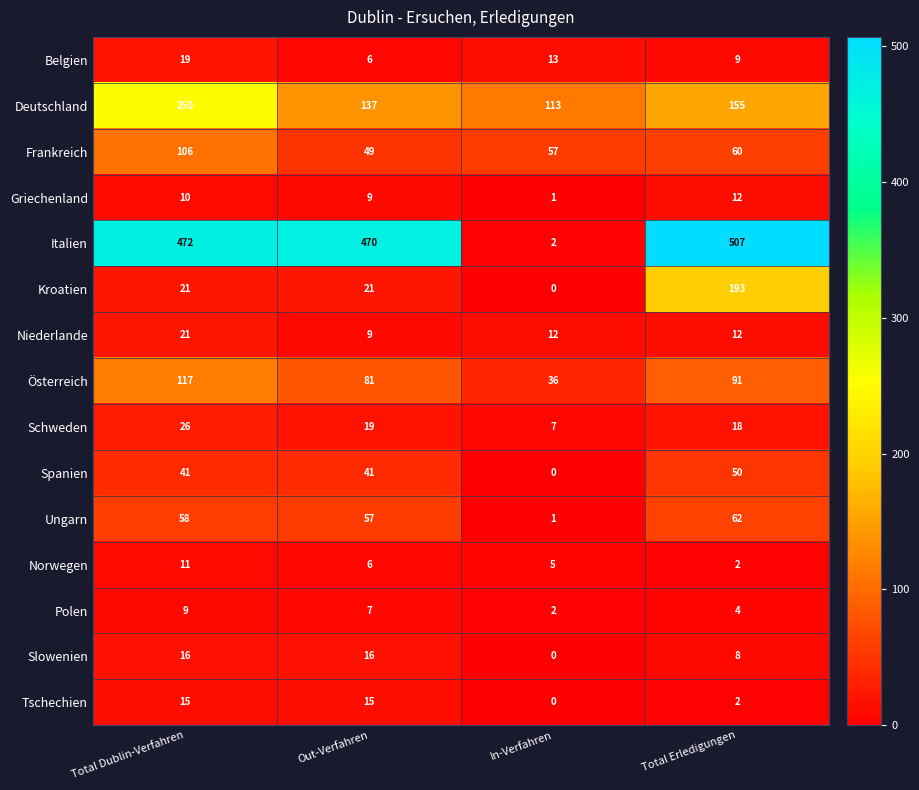

The value of Norwegen at Out-Verfahren is 6. True or false?

True